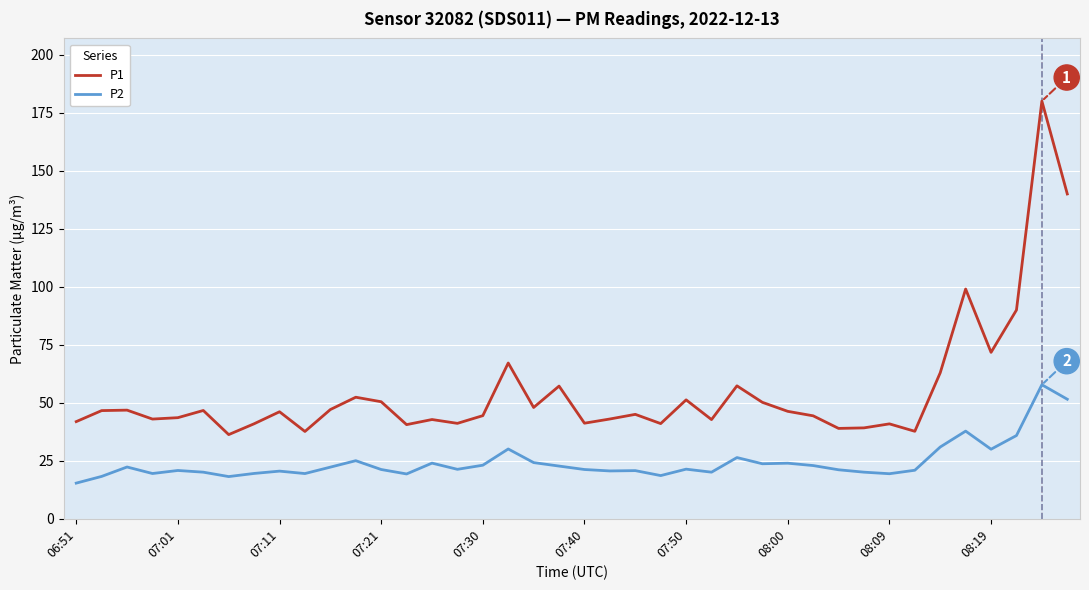

Which series has the widest spread of values?

P1